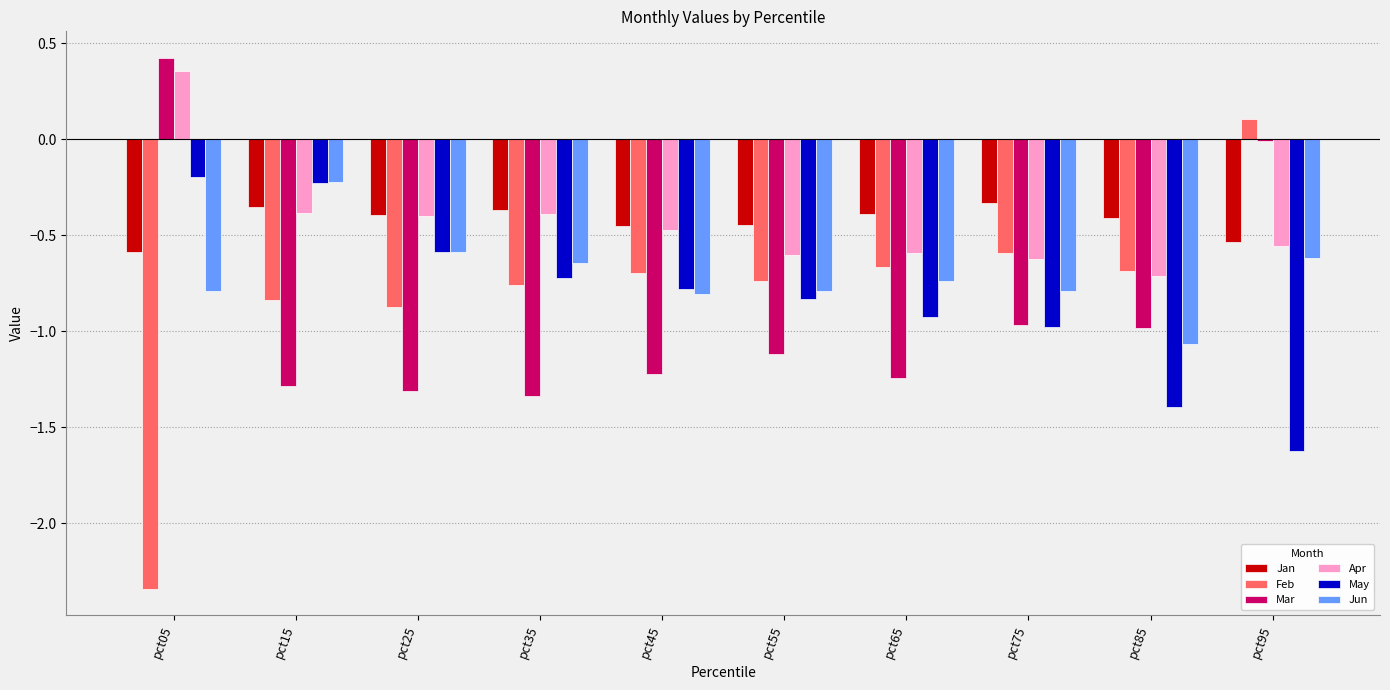

What is the sum of the Feb values at pct05 and pct25?

-3.2